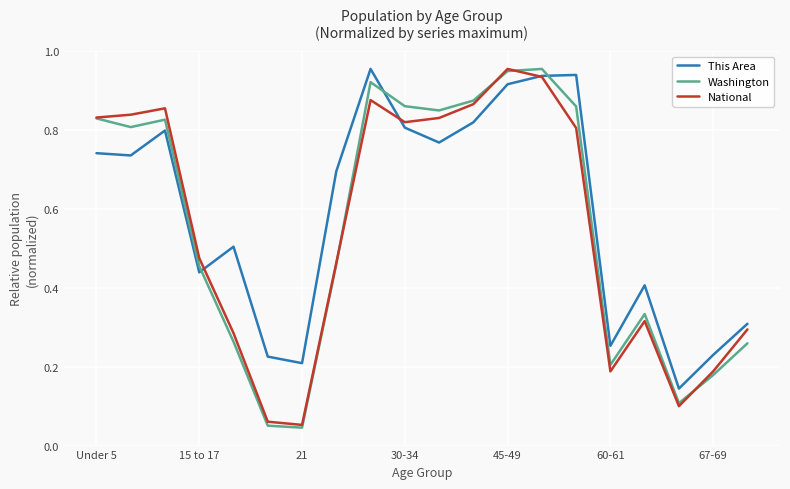

What are all the series names shown in the legend?

This Area, Washington, National